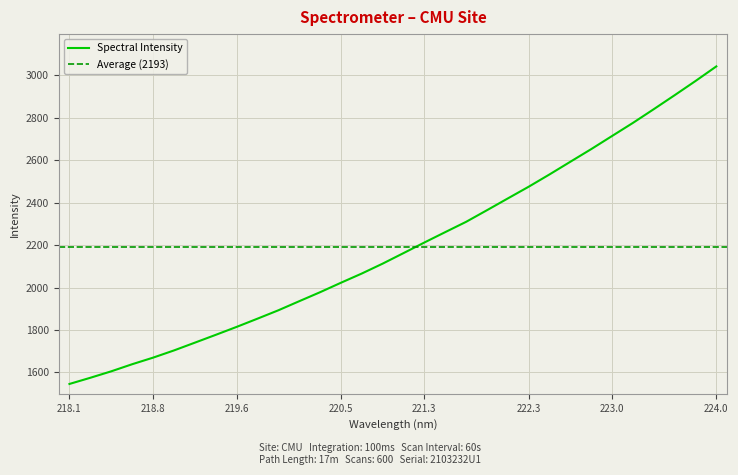

What is the difference between the second highest and second lowest values?

1397.4